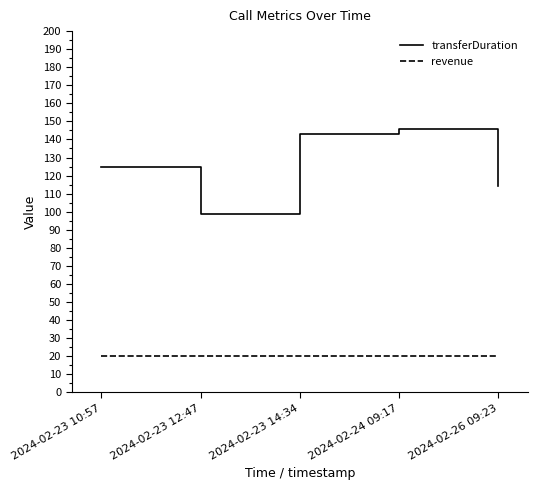

How many interior local valleys does the transferDuration series have?

1